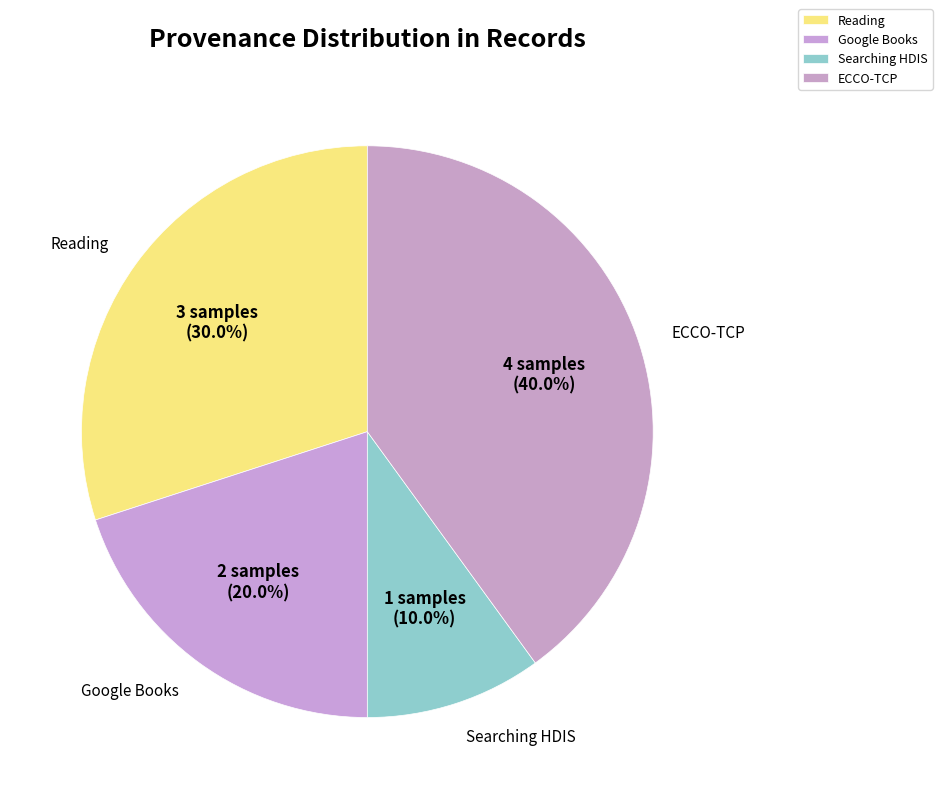

Which category has the biggest portion of the pie?

ECCO-TCP